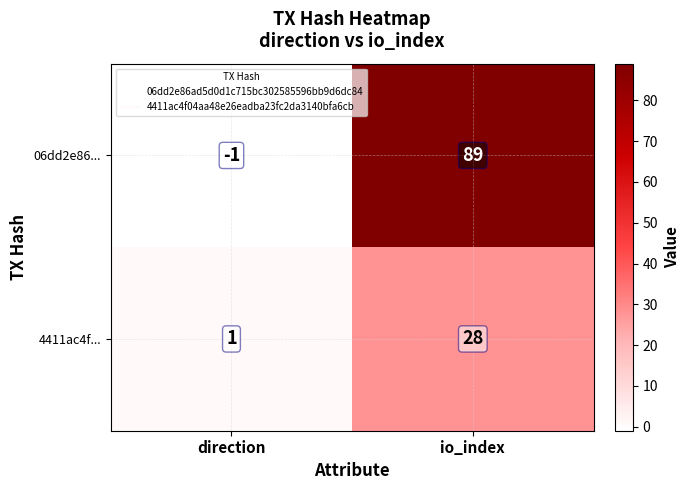

What is the greatest value displayed?

89